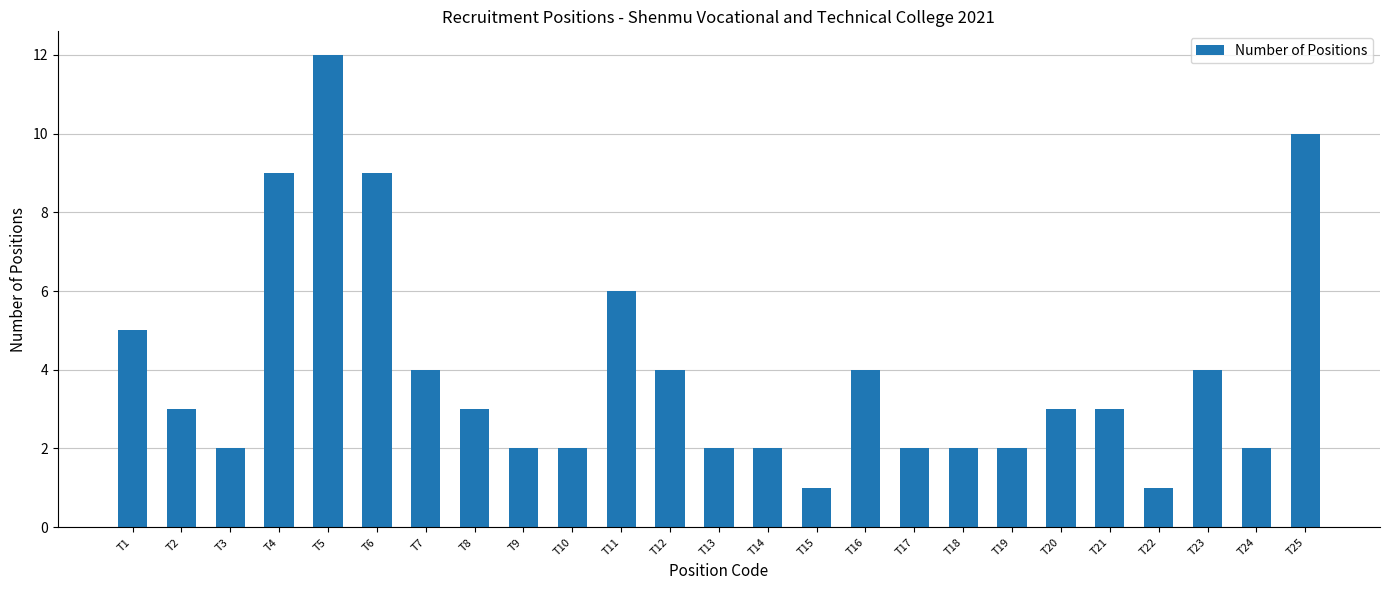

Reading left to right, extract all data points from this chart.

5	3	2	9	12	9	4	3	2	2	6	4	2	2	1	4	2	2	2	3	3	1	4	2	10